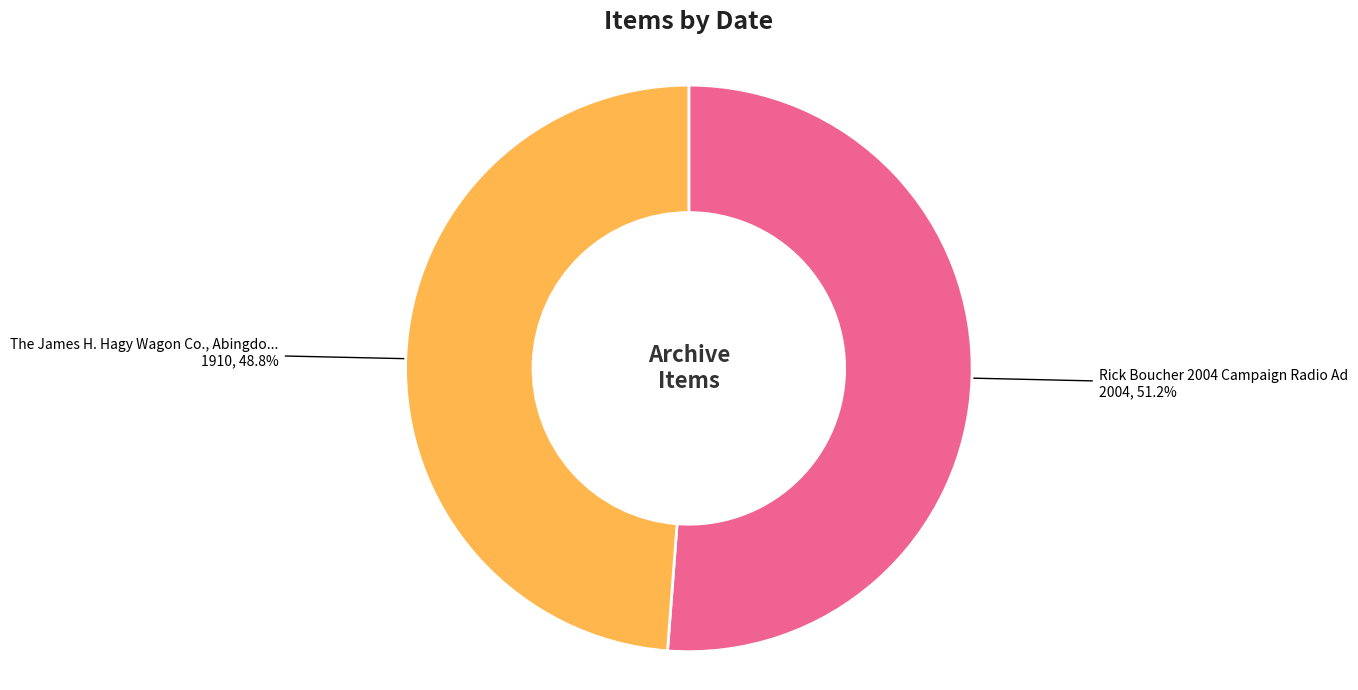

Is there any slice that represents more than half of the pie?

Yes